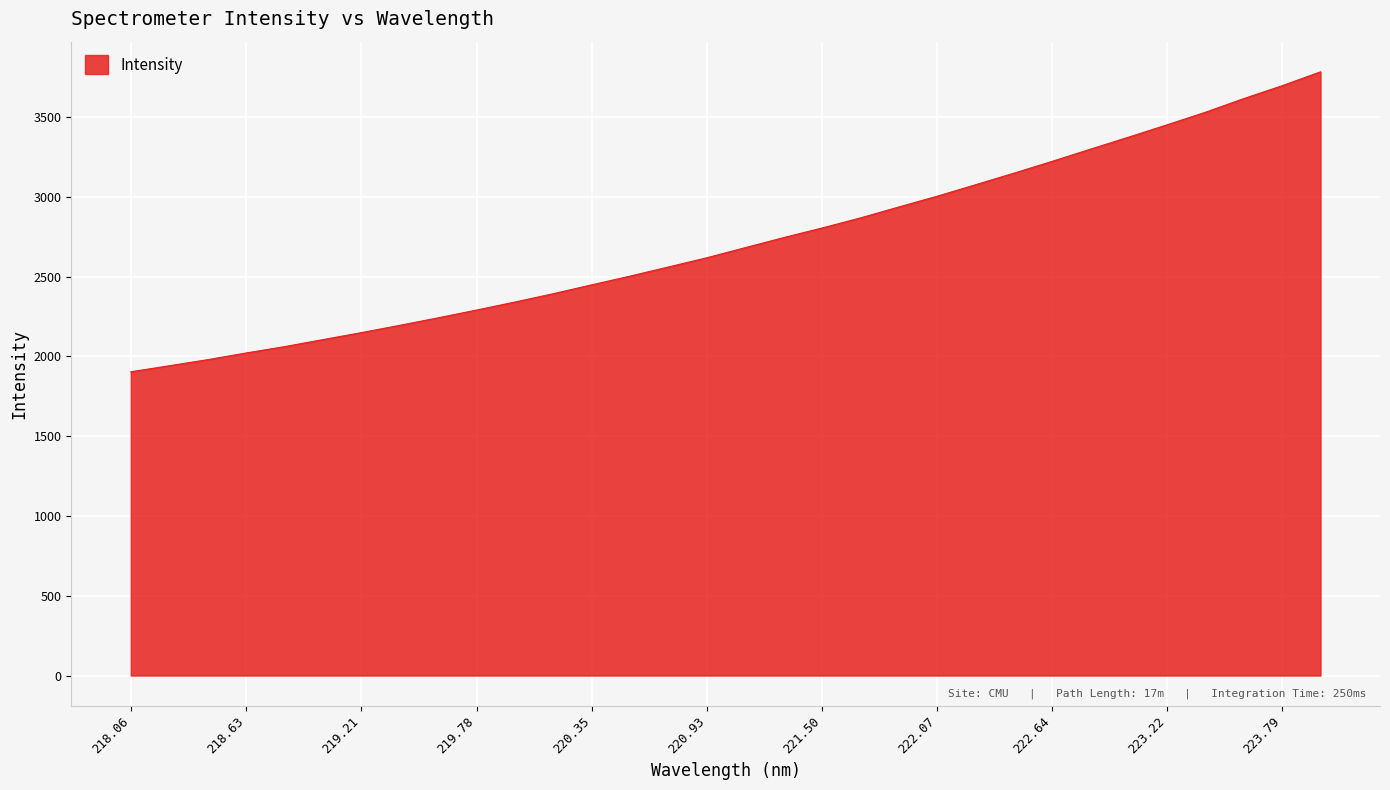

What is the difference between the maximum and minimum values?

1879.8